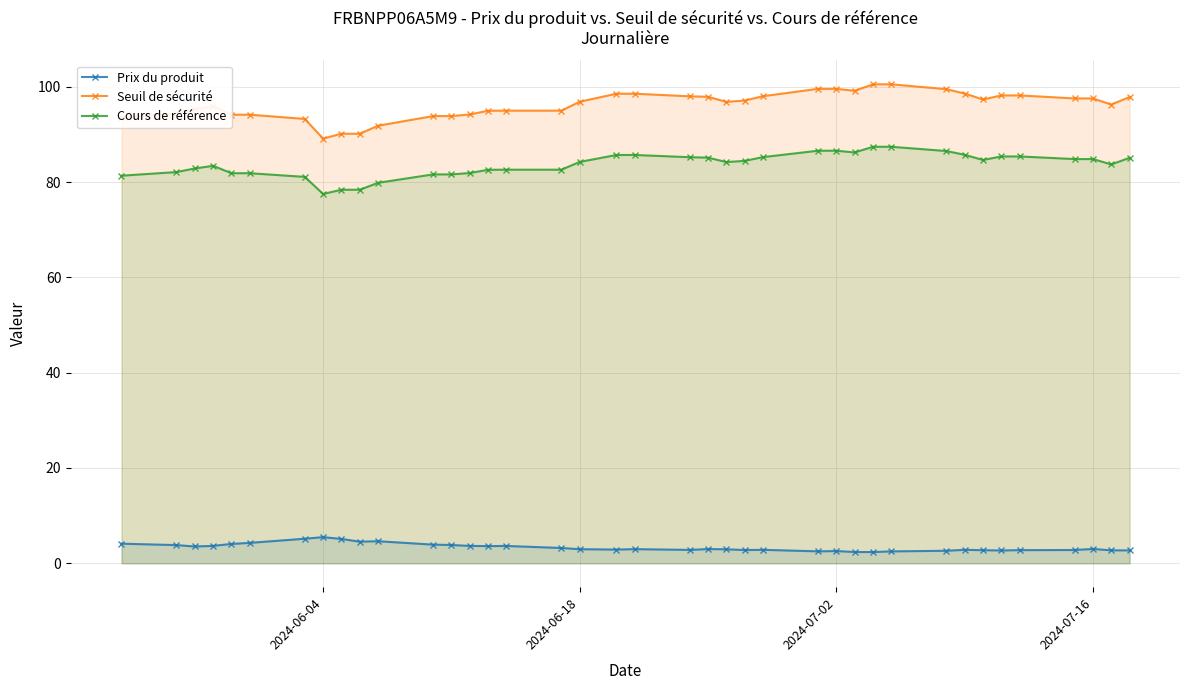

True or false: Prix du produit and Cours de référence cross at least once.

False